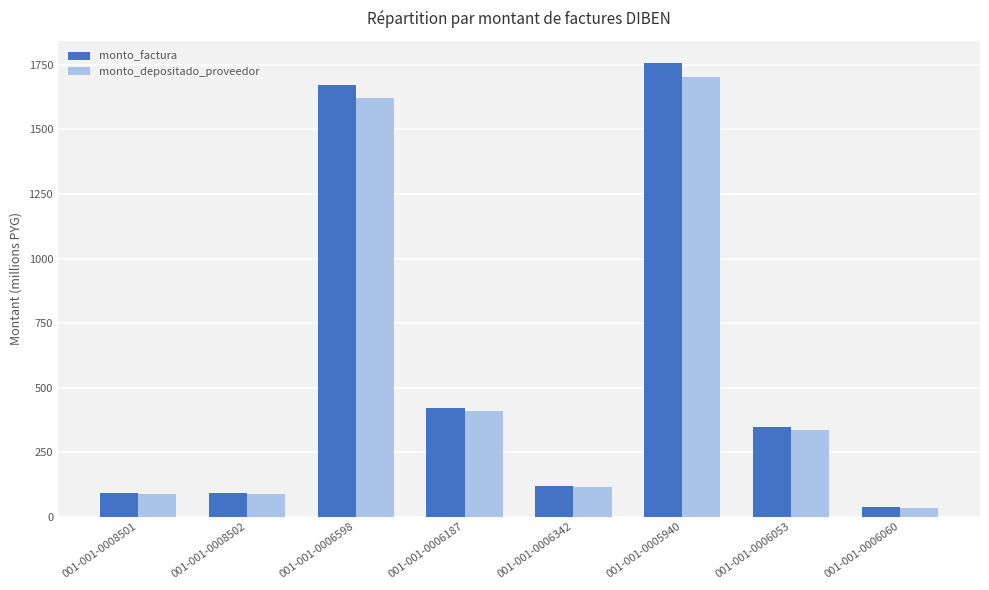

How many values in the monto_factura series are below 346?

4